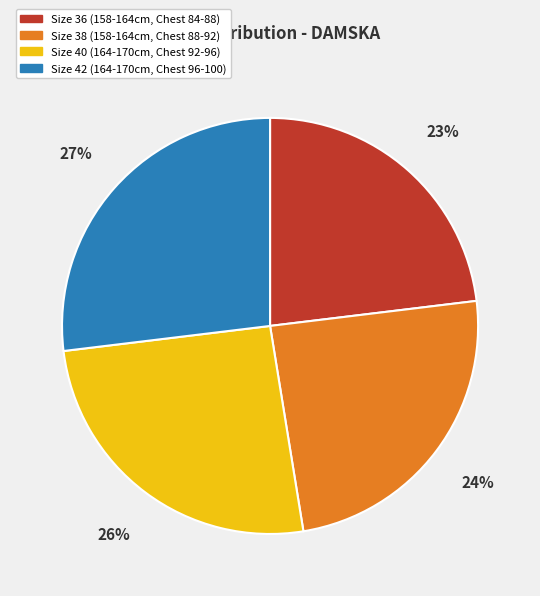

To the nearest percent, what is the difference between the largest and smallest slice percentages?

4%